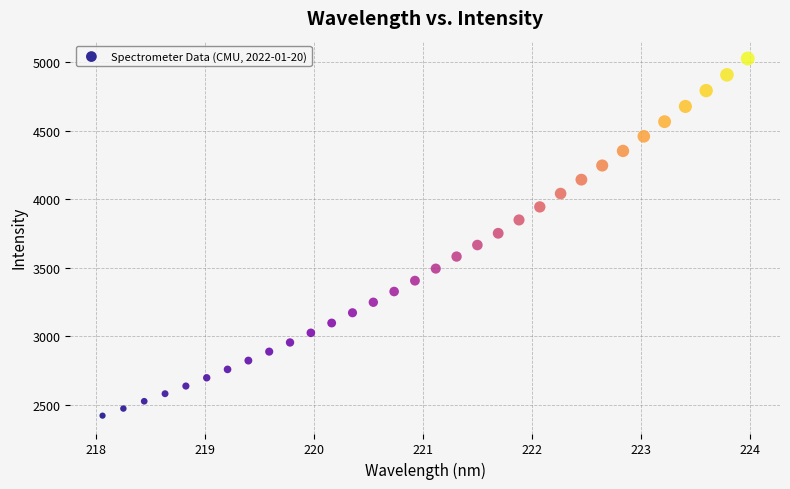

What is the range of Y values (max minus min)?

2608.7